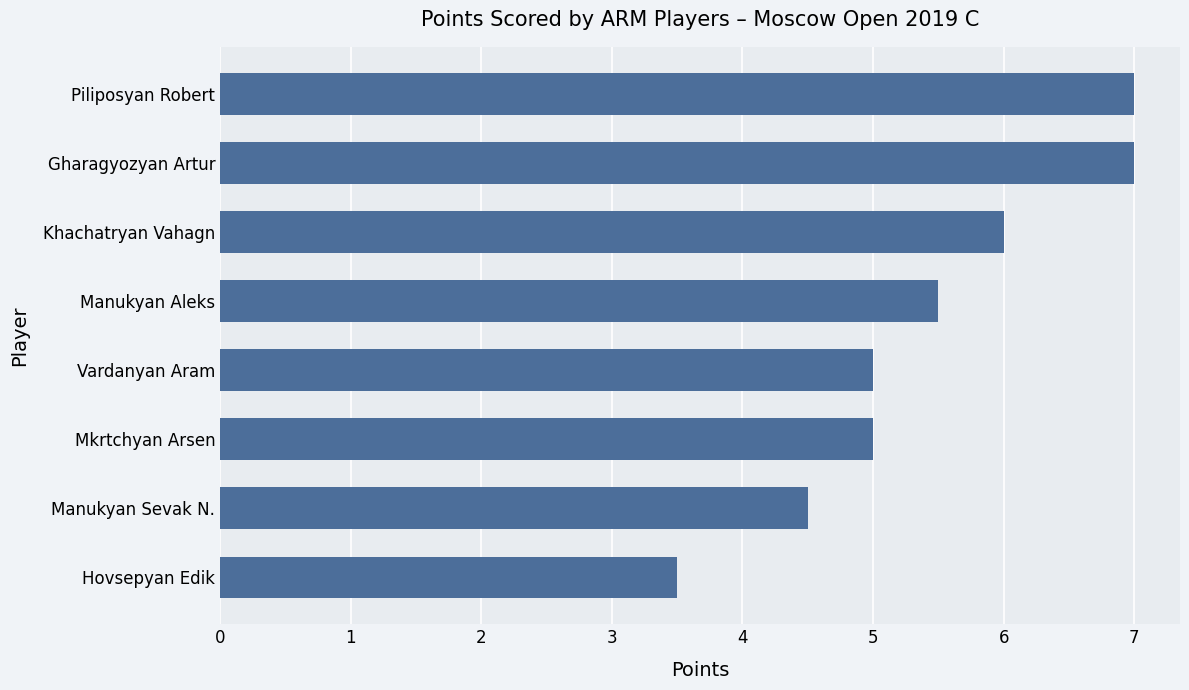

What is the approximate value at Gharagyozyan Artur?

7.0